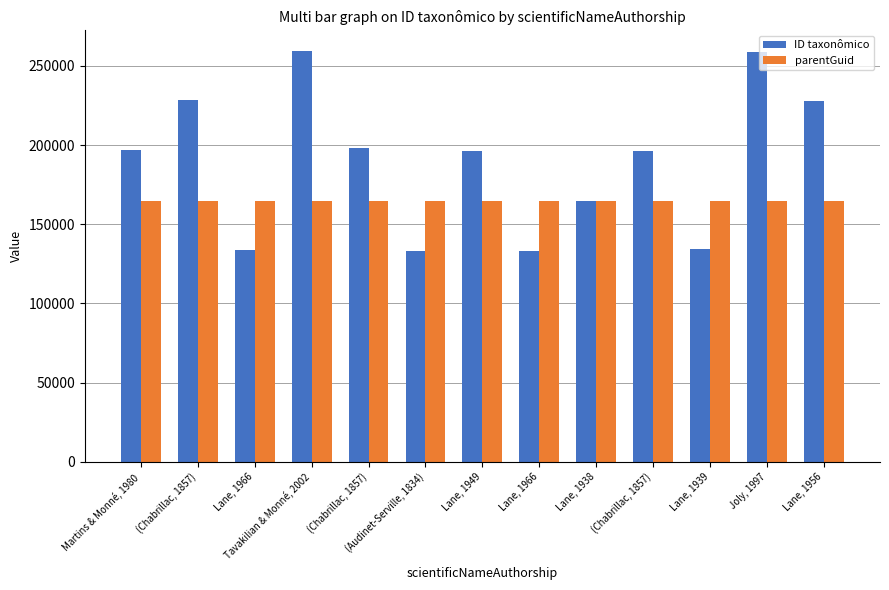

What is the difference between the maximum and minimum values in the ID taxonômico series?

126225